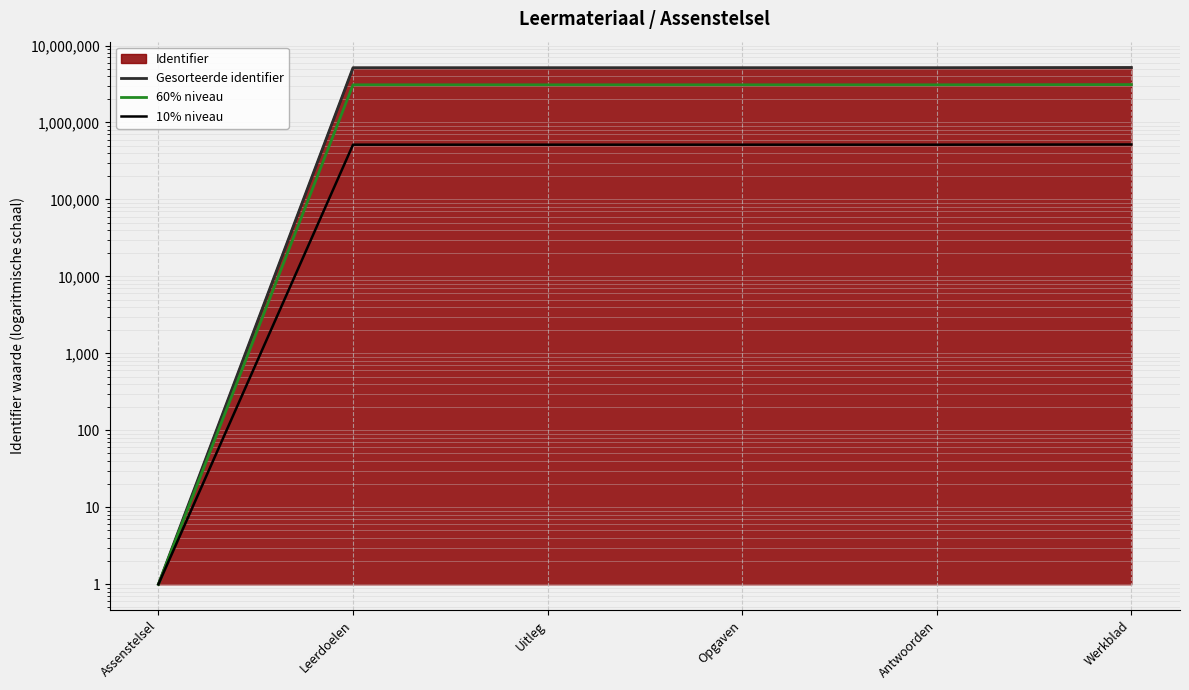

Where is the first local maximum for 10% niveau?

Leerdoelen